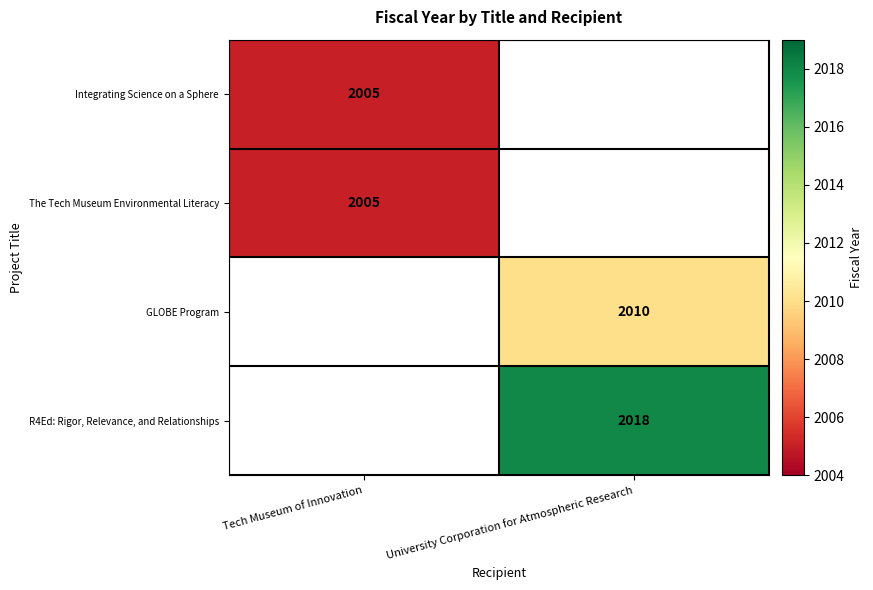

The value of The Tech Museum Environmental Literacy at Tech Museum of Innovation is 3078. True or false?

False